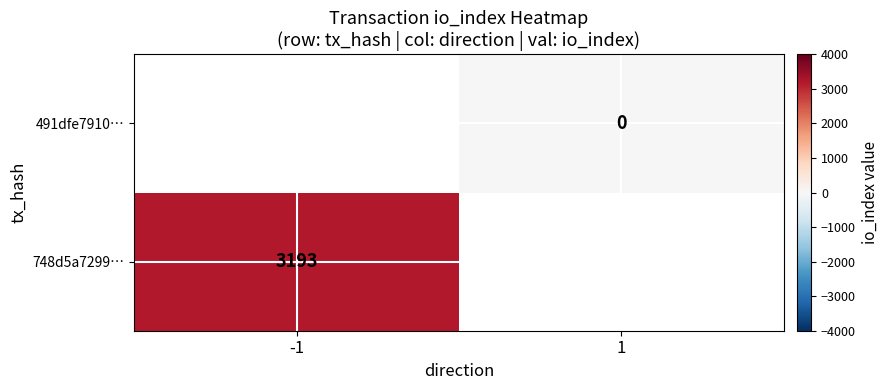

The 748d5a7299… series shows 3193 at -1. True or false?

True